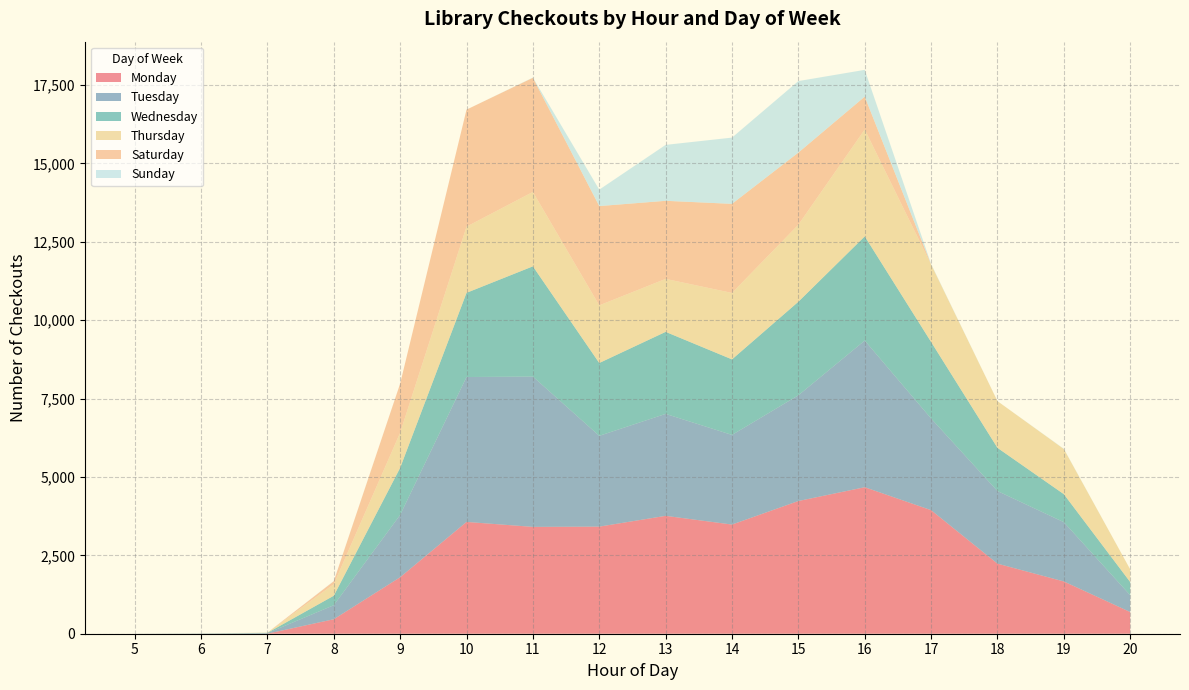

Reading left to right, transcribe all the data shown in this chart.

Monday: 0	0	2	462	1802	3566	3408	3416	3760	3482	4233	4673	3941	2235	1667	692
Tuesday: 1	5	16	448	1988	4622	4794	2896	3252	2859	3372	4678	2924	2316	1891	537
Wednesday: 0	3	10	302	1502	2685	3516	2323	2616	2409	2984	3323	2441	1377	893	419
Thursday: 0	2	6	369	1120	2111	2373	1839	1690	2120	2457	3410	2467	1490	1440	404
Saturday: 0	0	0	94	1566	3732	3641	3166	2490	2841	2300	1047	4	0	0	0
Sunday: 0	1	0	5	0	0	7	524	1784	2113	2281	854	16	0	8	0